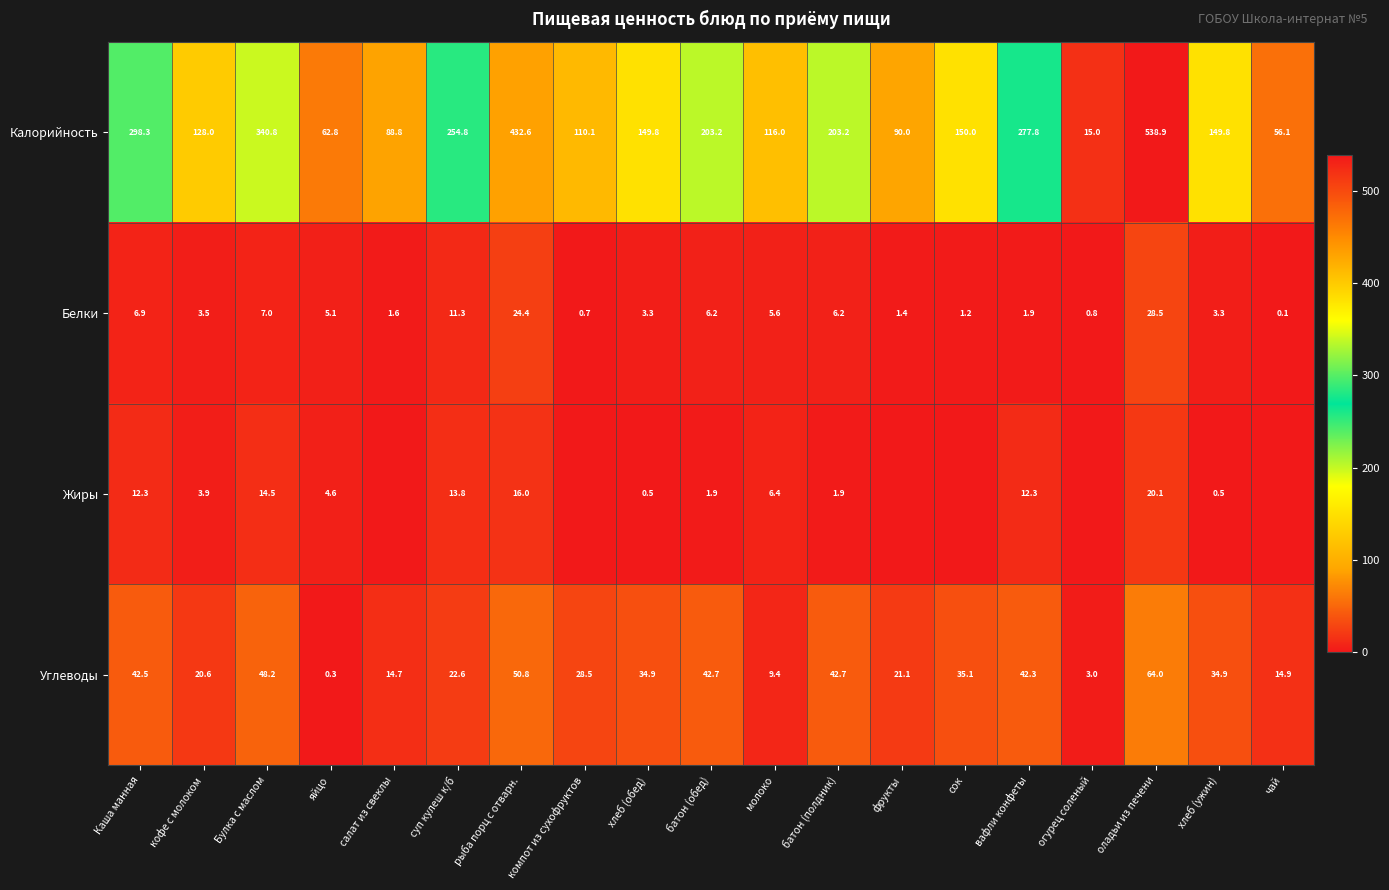

Is it true that Углеводы equals 16.4 at батон (обед)?

False